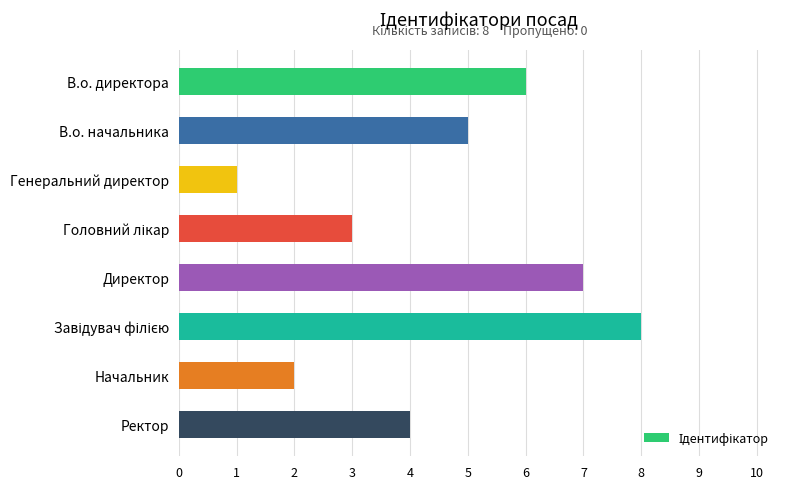

Which category has the lowest value across all series?

Генеральний директор